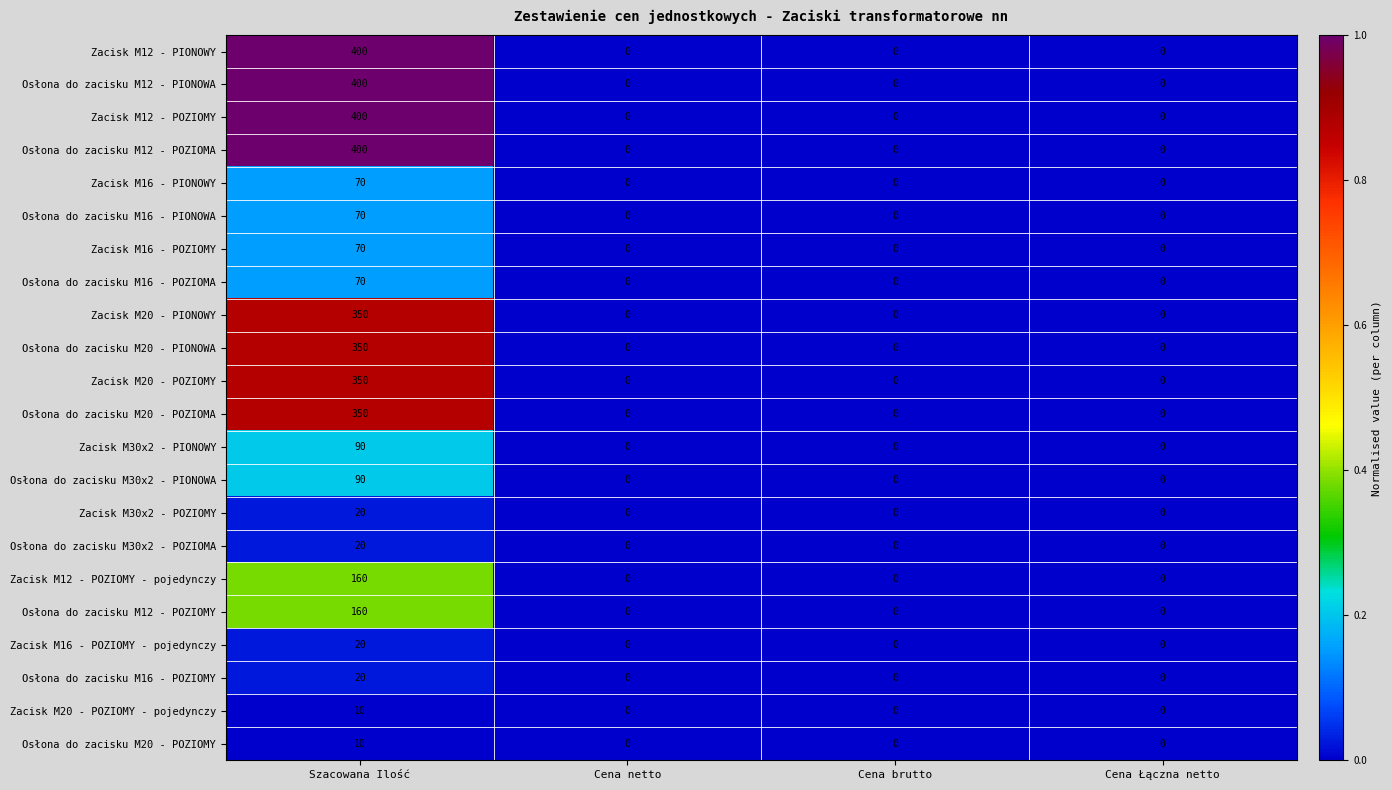

At which category is the sum across all series the highest?

Szacowana Ilość